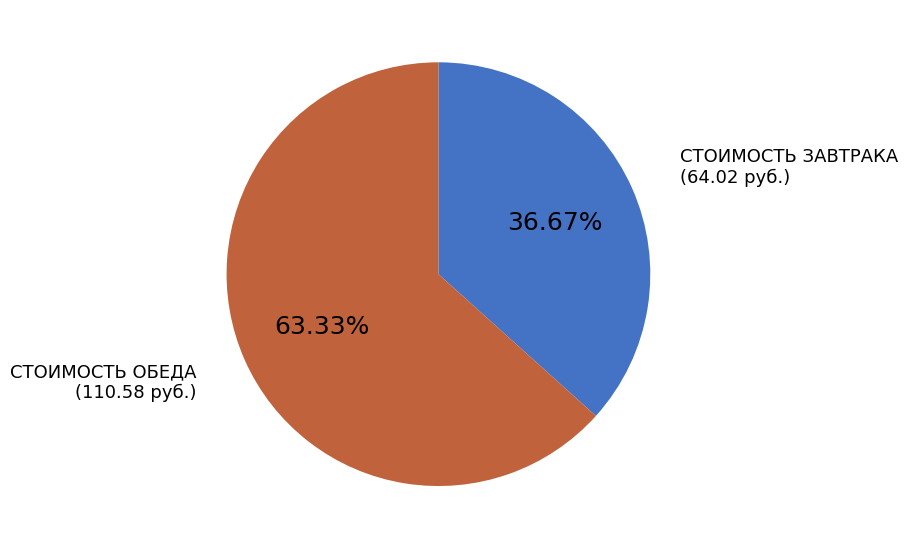

How much of the chart is everything except СТОИМОСТЬ ОБЕДА?

36.7%